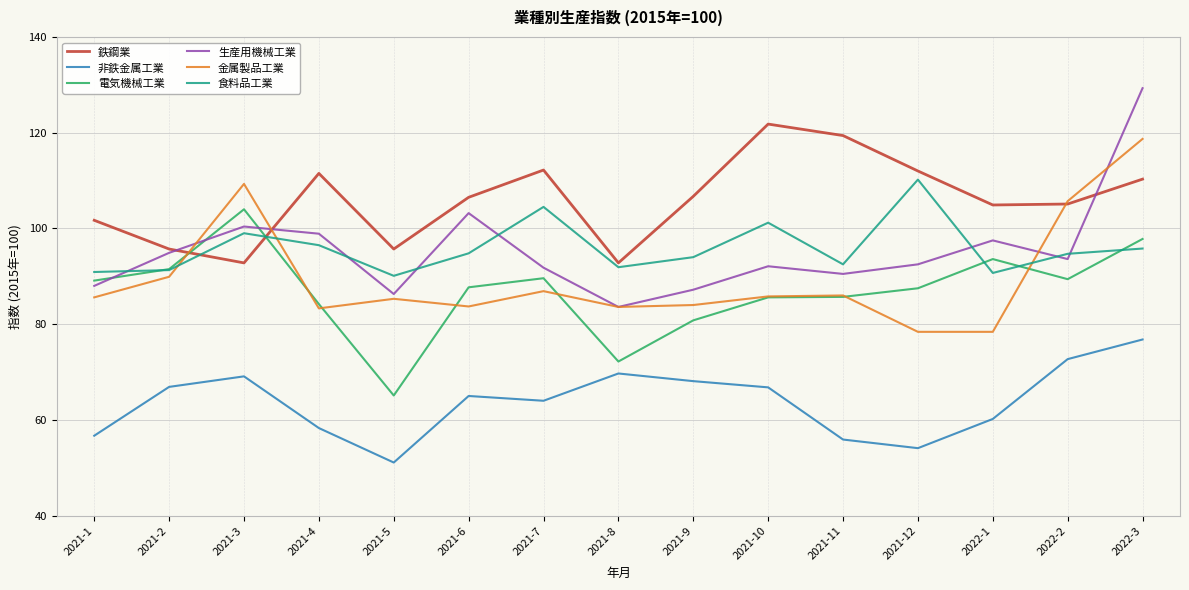

What position from the right is 2021-6?

10